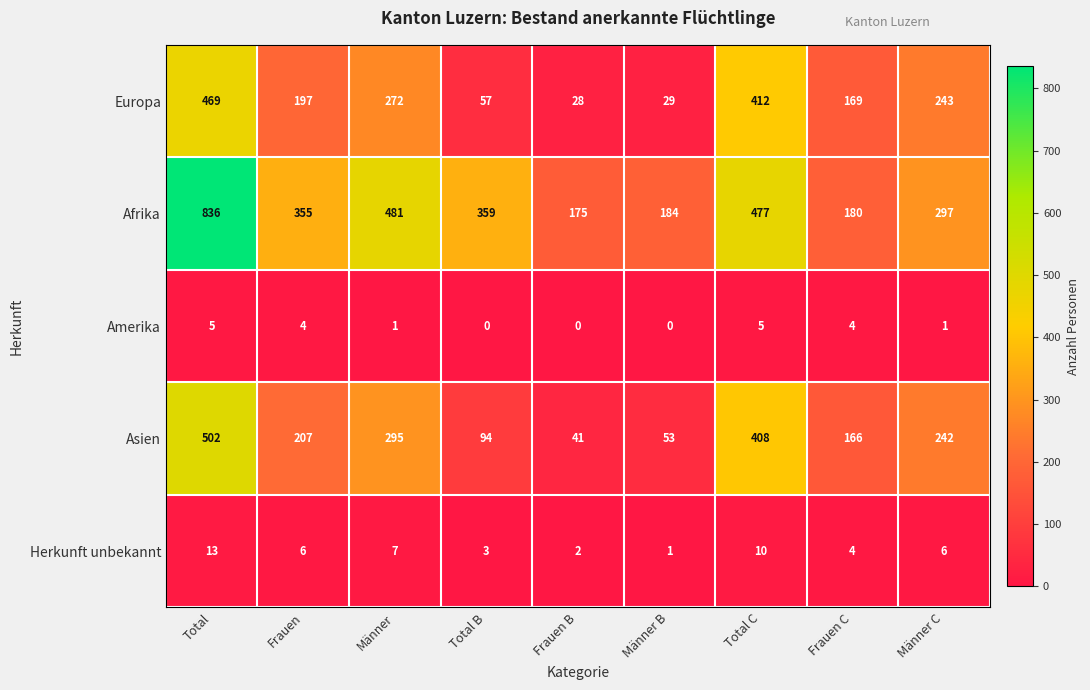

True or false: Europa has a value of 119 at Männer C.

False